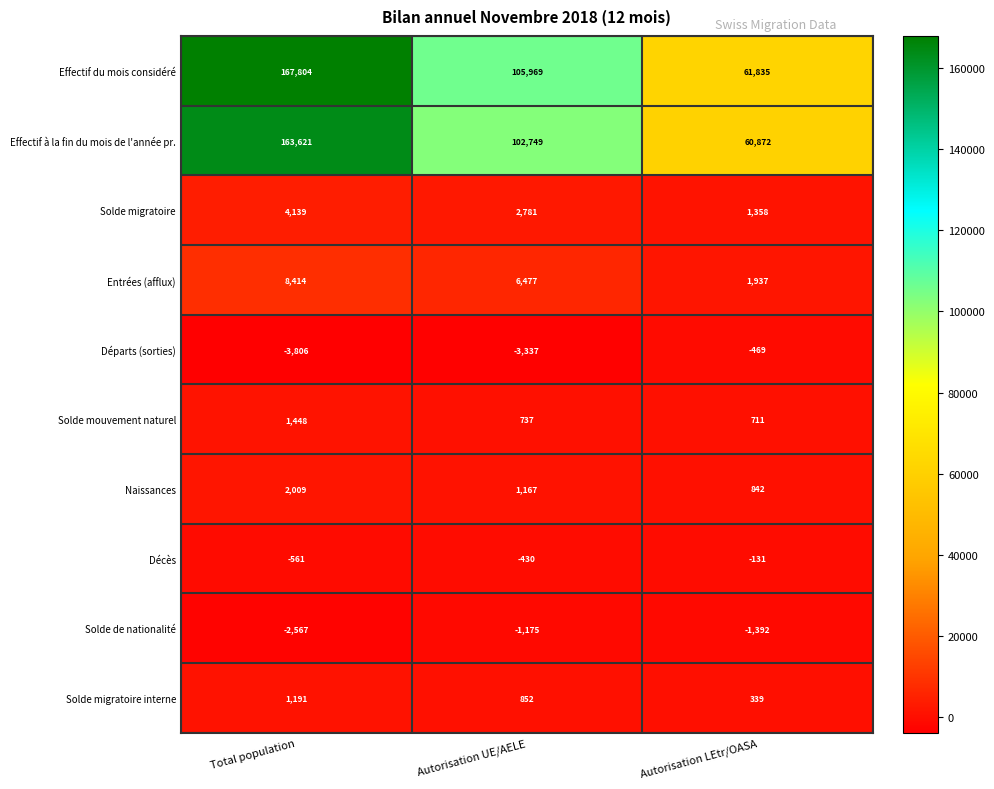

True or false: Effectif du mois considéré has a value of 108767 at Autorisation LEtr/OASA.

False